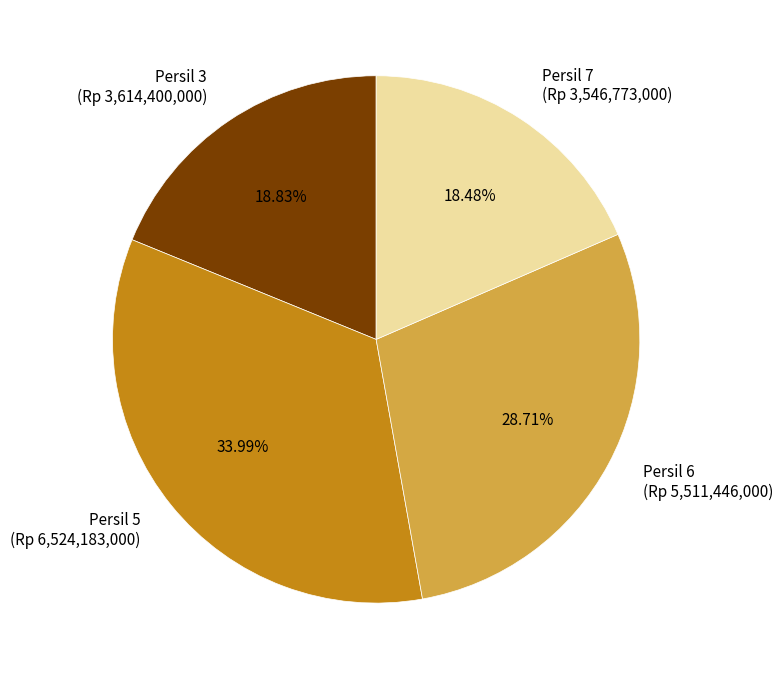

What is the ratio of the value at Persil 7 (Rp 3,546,773,000) to the value at Persil 5 (Rp 6,524,183,000)?

0.5